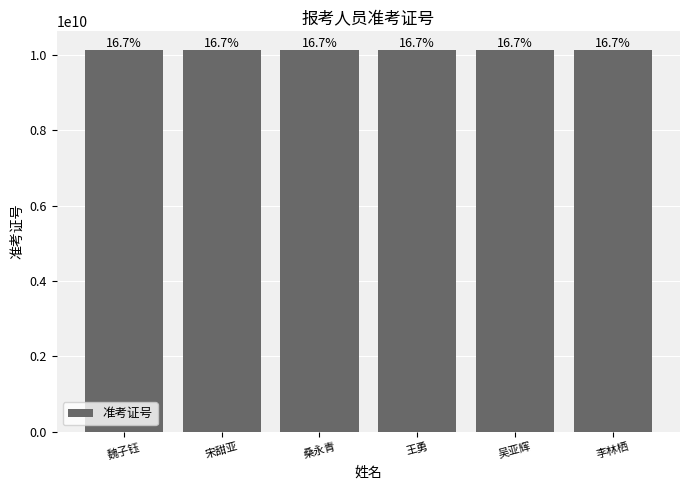

What is the difference between the maximum and minimum values?

10806